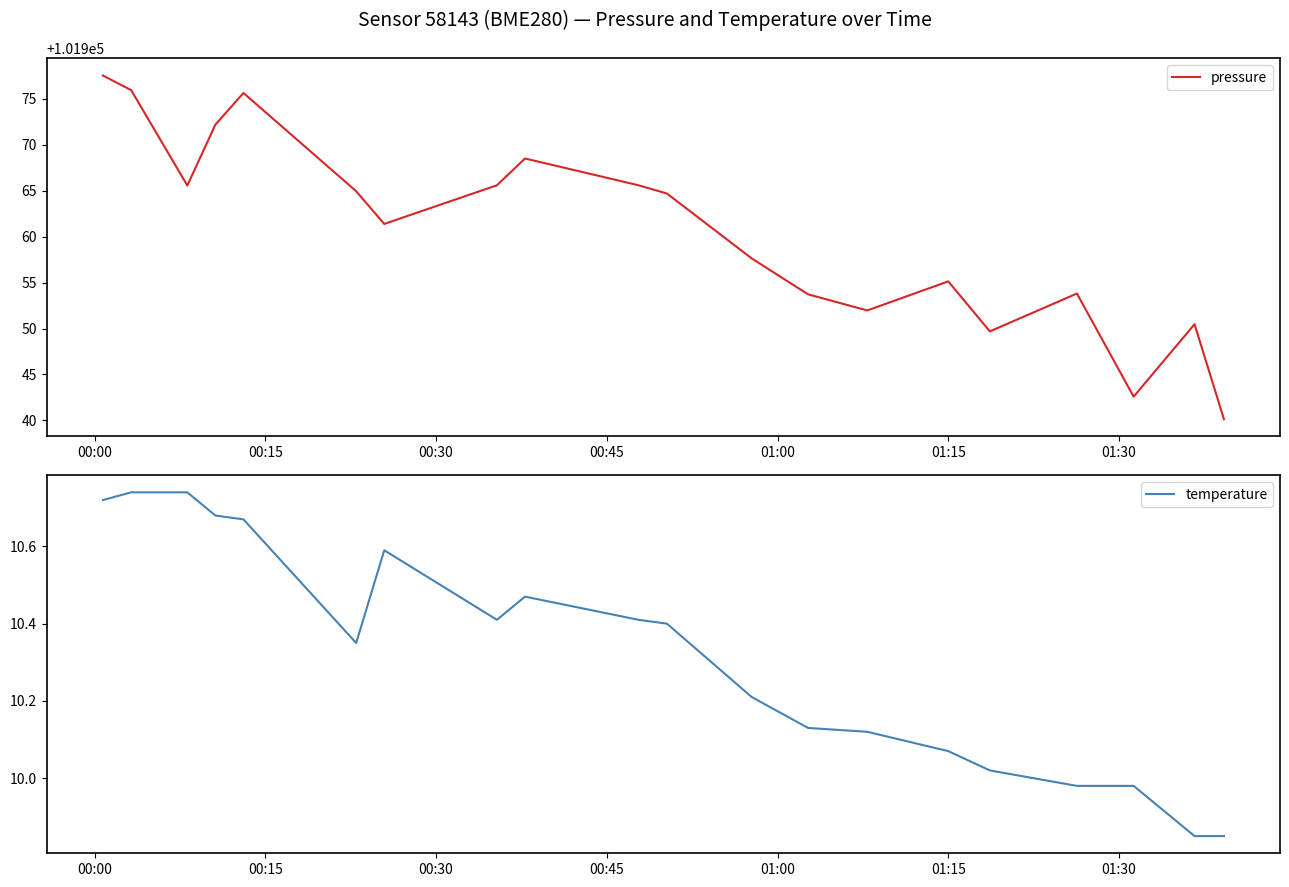

How many categories are shown in the chart?

20